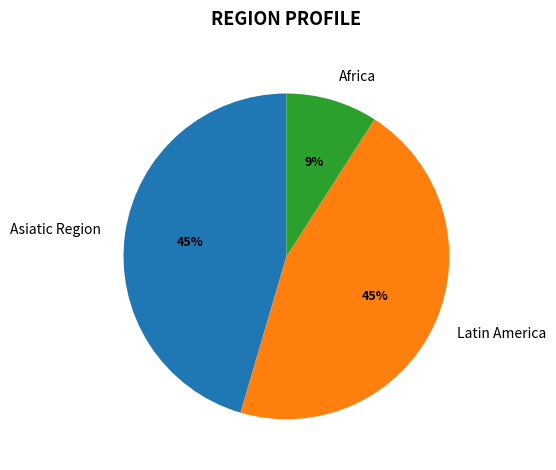

To the nearest percent, what is the difference between the largest and smallest slice percentages?

36%